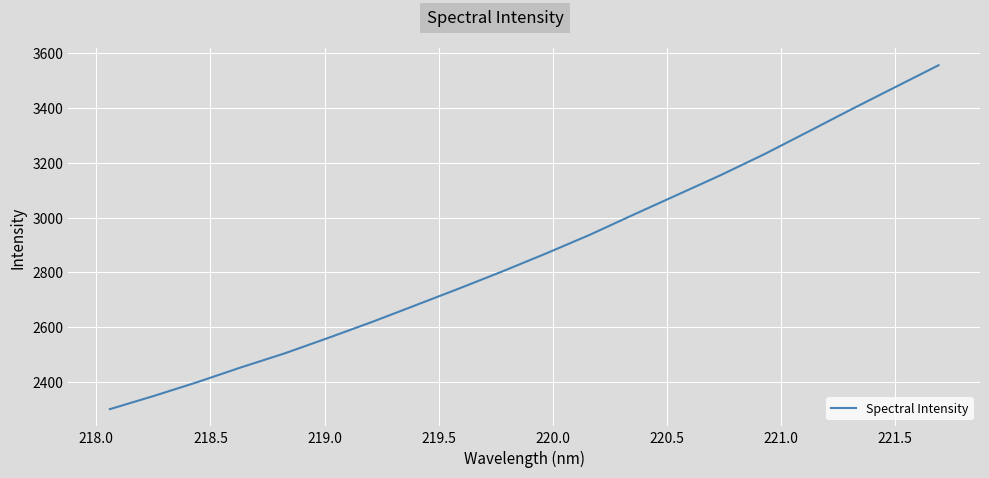

What is the maximum value shown in the chart?

3556.8